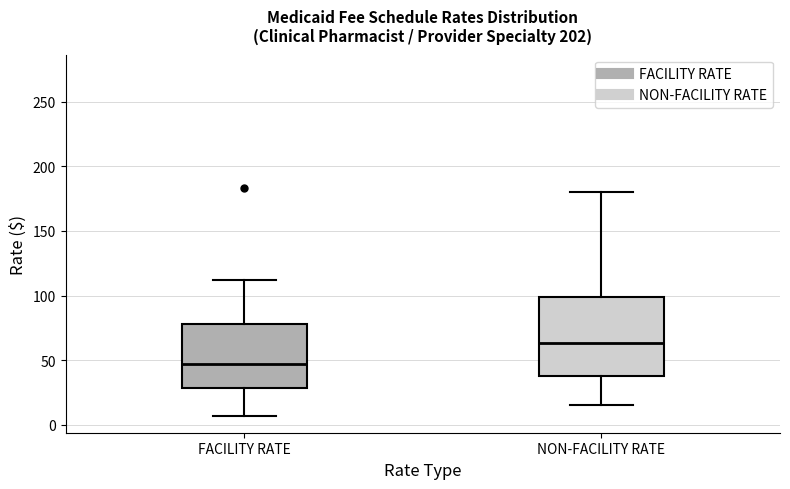

Which box is the tallest, from its lower edge to its upper edge?

NON-FACILITY RATE